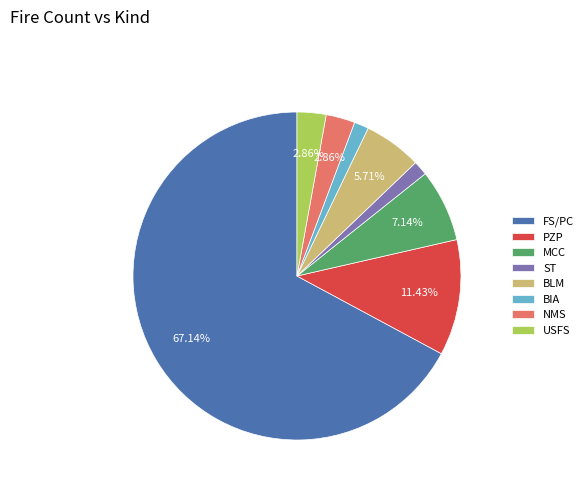

Approximately how many times larger is the value at NMS compared to USFS?

1.0